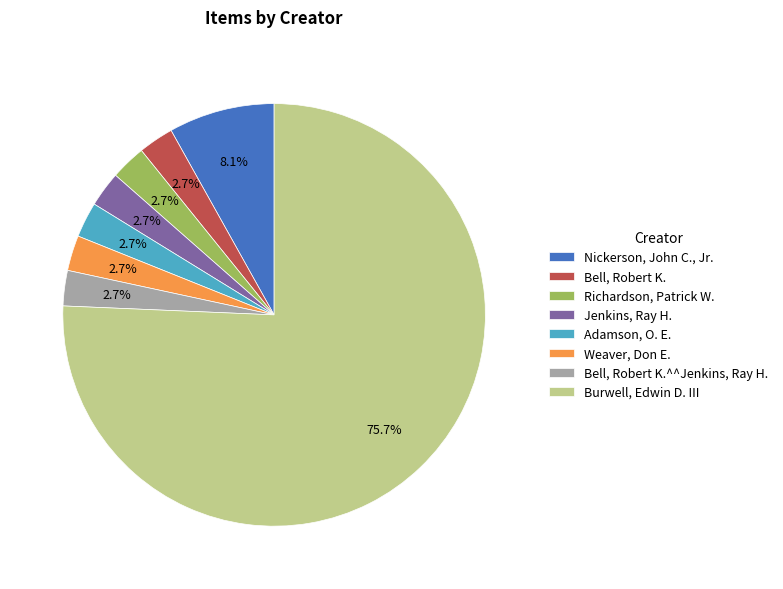

How many segments does this pie chart have?

8